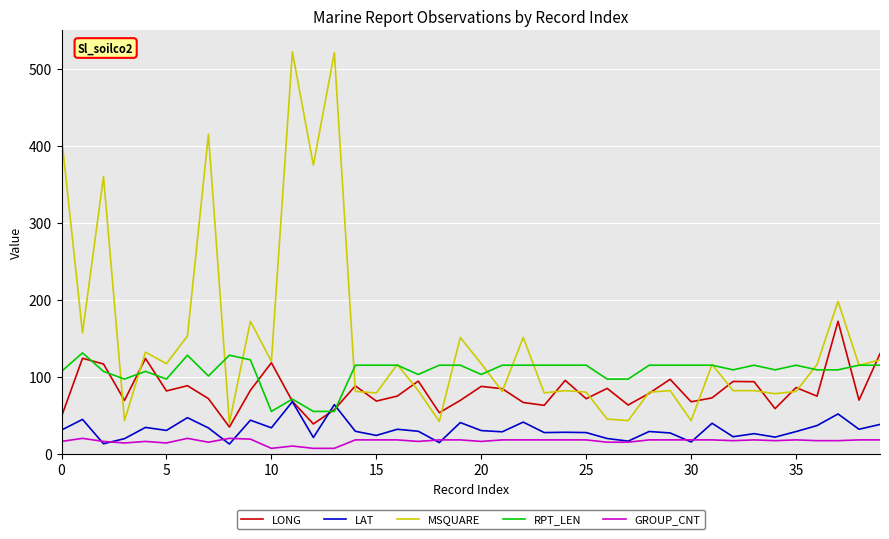

What is the lowest value of the MSQUARE series?

40.0